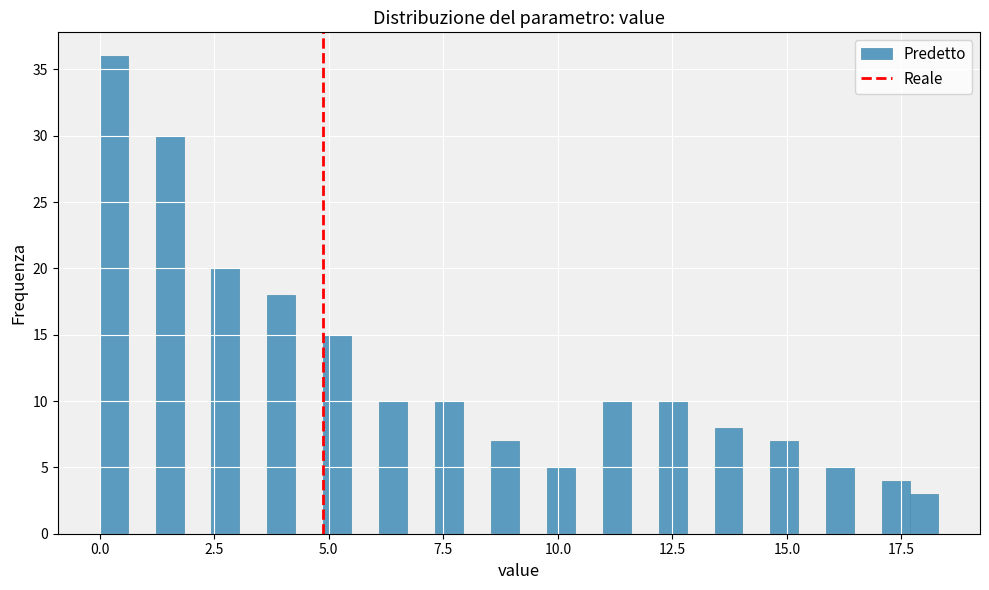

Around what value on the x-axis is the tallest bar? Give the approximate position of its centre, as read against the axis.

0.5